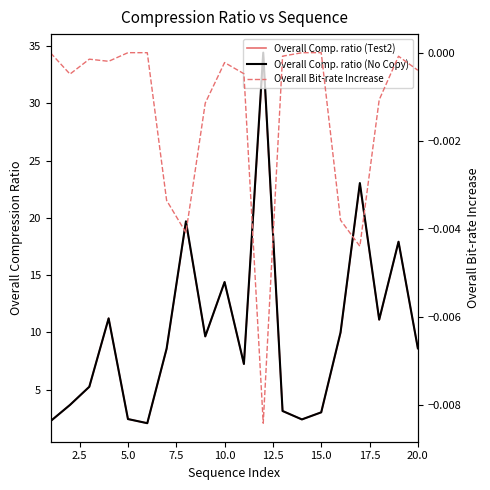

What is the greatest value displayed?

34.4